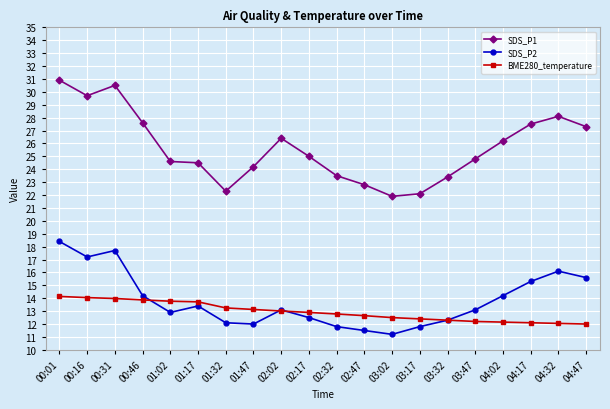

What is the difference between the second highest and second lowest values in the SDS_P2 series?

6.2